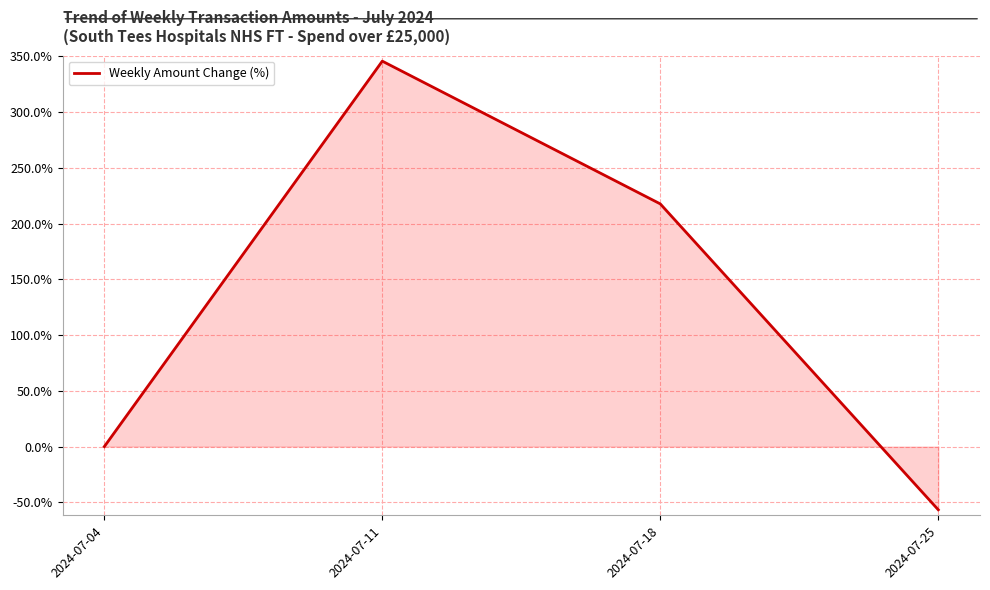

What is the difference between the second highest and minimum values?

274.2